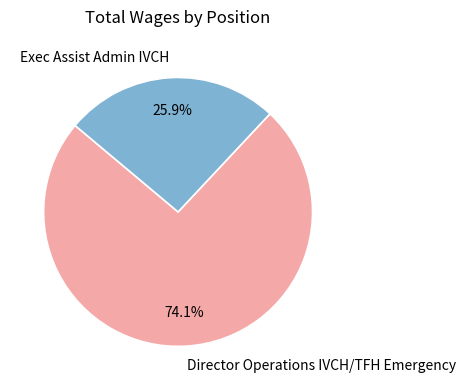

Which slice represents more than half of the pie?

Director Operations IVCH/TFH Emergency